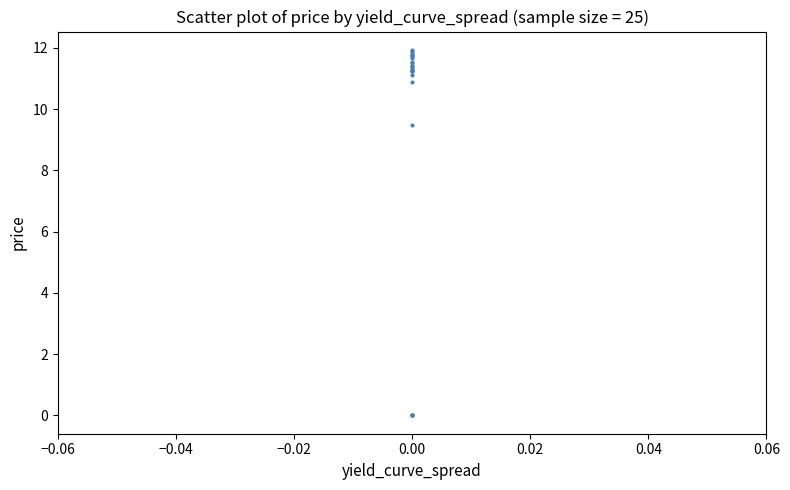

What Y value in the scatter plot is closest to 5?

9.5